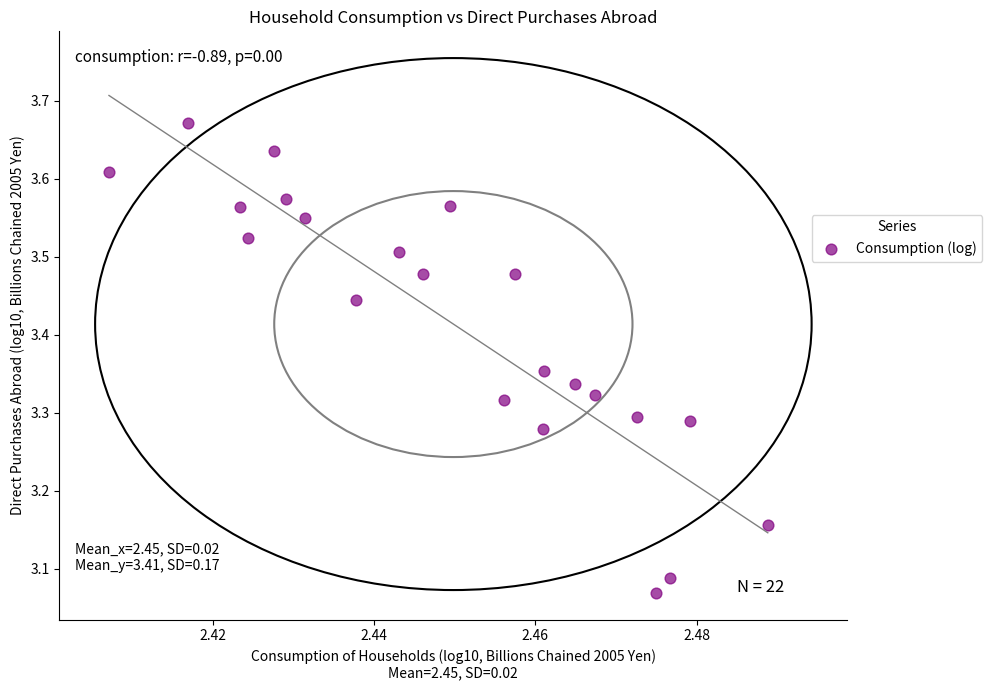

What is the range of Y values (max minus min)?

0.6